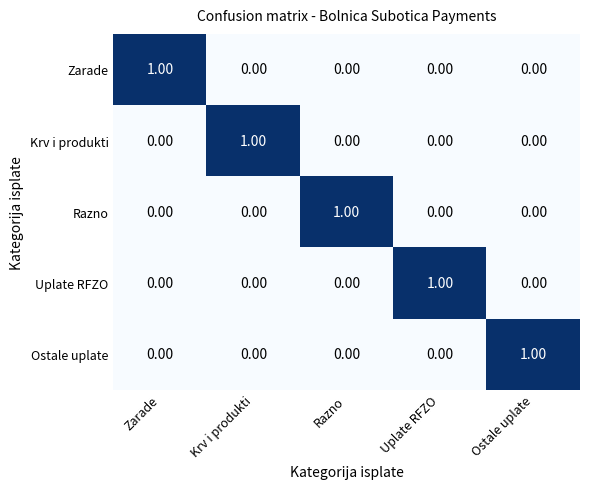

What is the total value across all series at Krv i produkti?

1